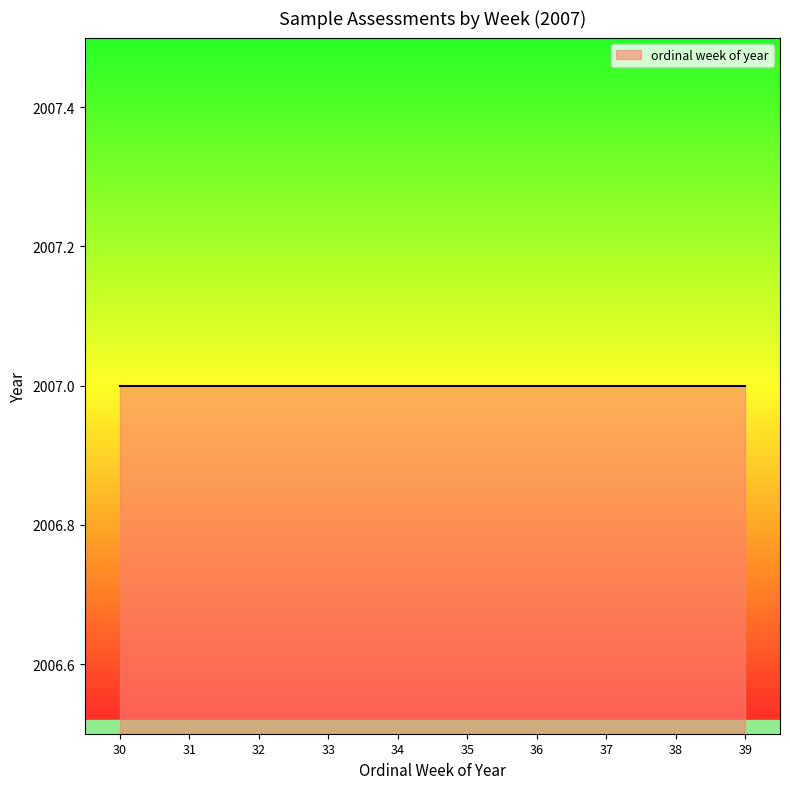

The value at 30 is 41. True or false?

False